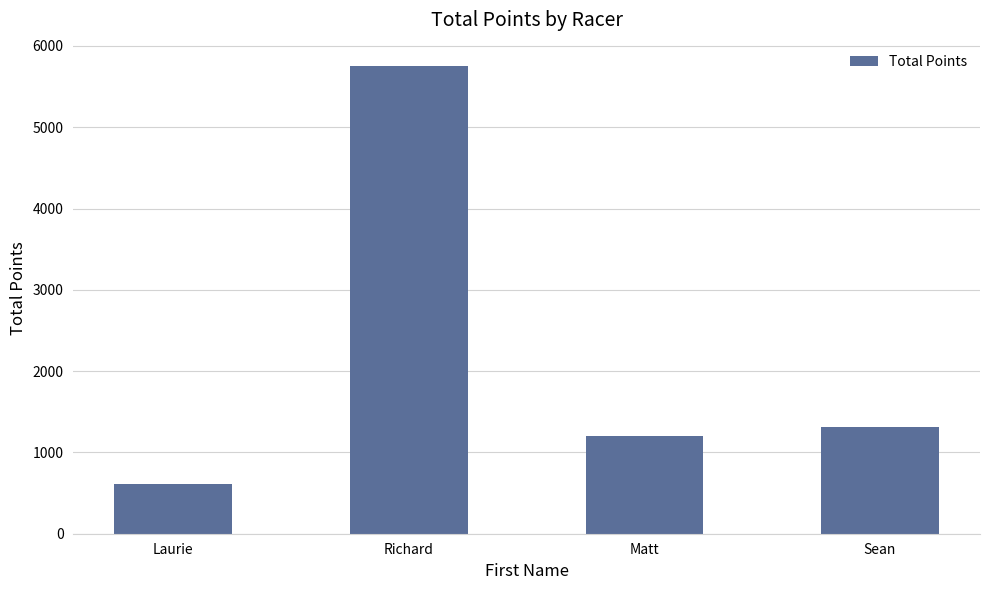

How many bars are there in total?

4